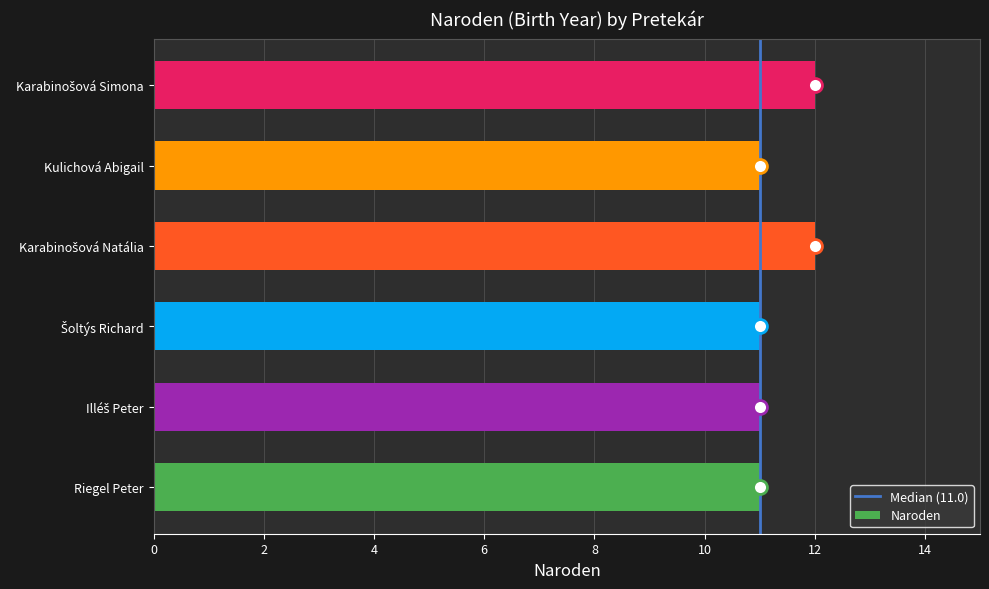

What is the minimum value shown in the chart?

11